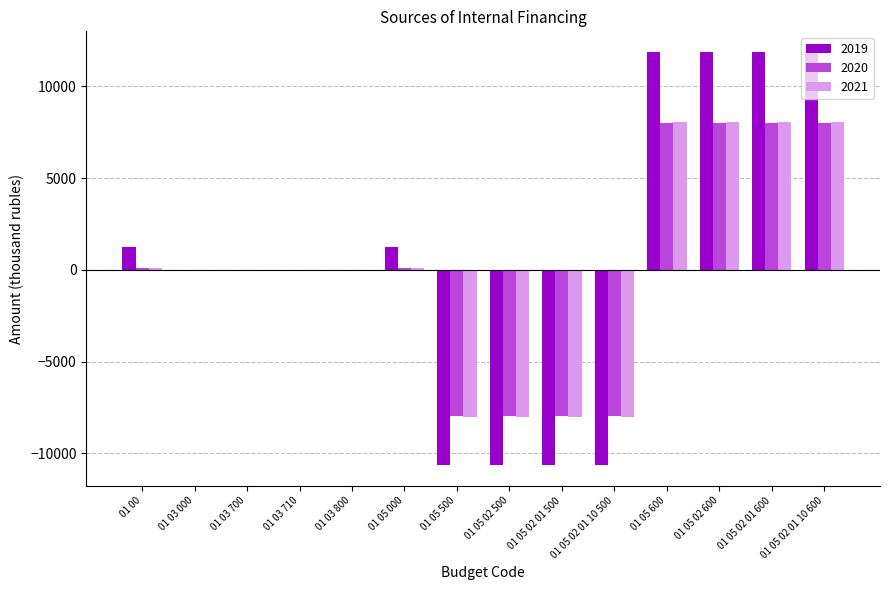

Count the number of data series in this chart.

3